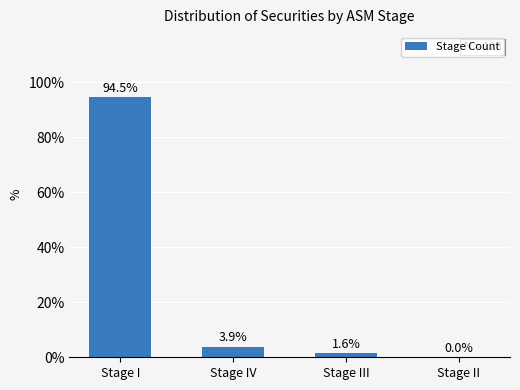

Between Stage I and Stage II, which is larger?

Stage I